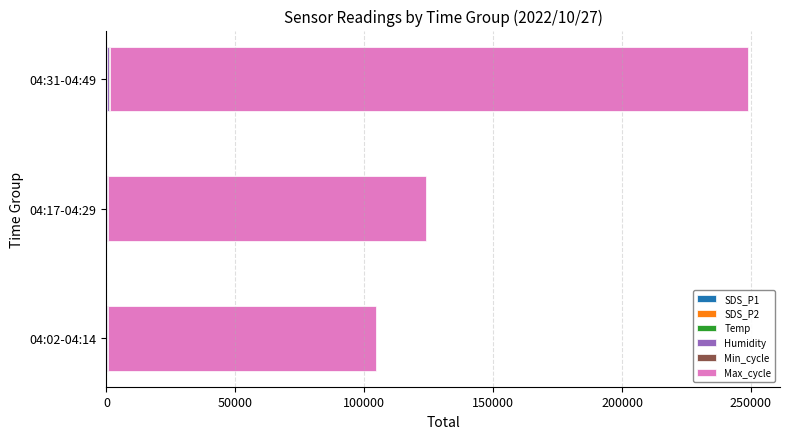

At which category is the sum across all series the highest?

04:31-04:49